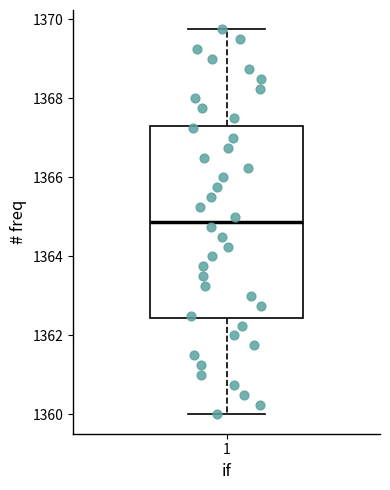

Read this box plot against the y-axis: the position of the median line, the range covered by the box, and the ends of both whiskers. The values are not printed on the chart, so give them approximately, as read against the axis.

median 1364.8, box 1362.4 to 1367.4, whiskers 1360.0 to 1369.8